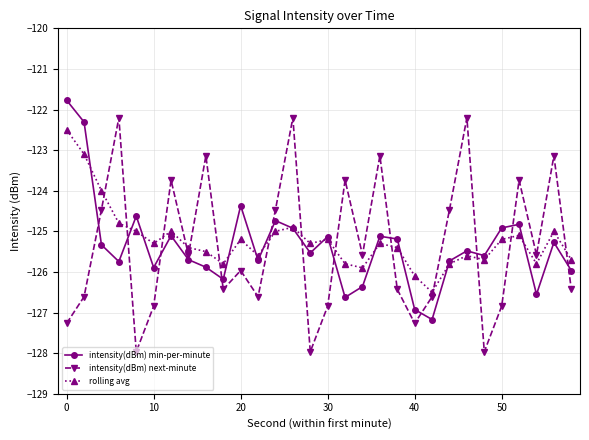

What is the smallest value displayed?

-128.0